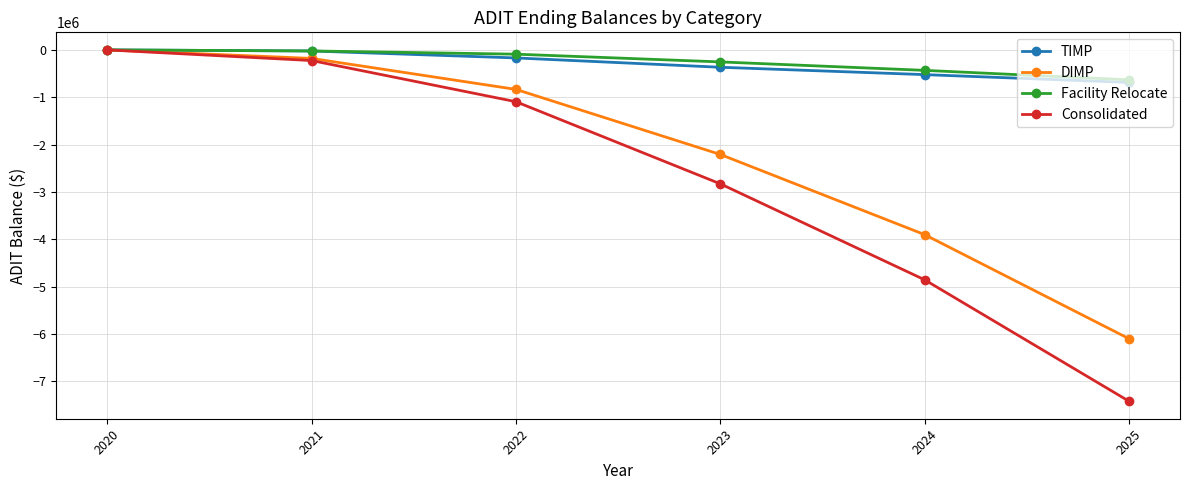

What is the lowest value of the TIMP series?

-687374.5